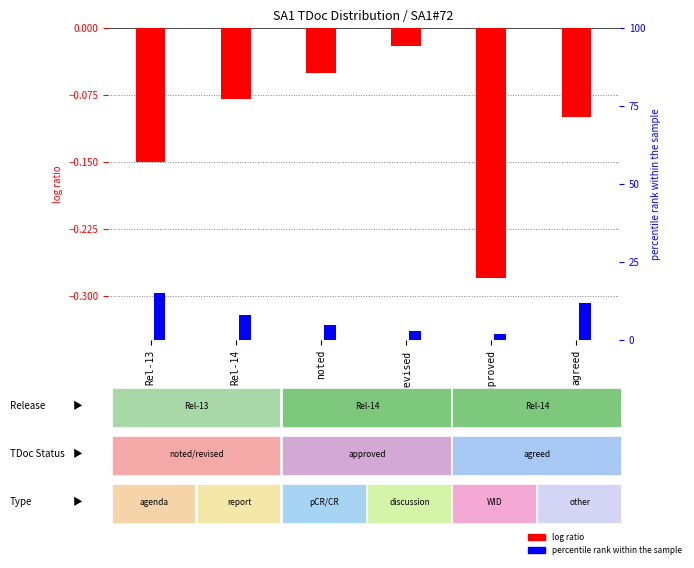

What is the label of the 6th bar from the left?

agreed